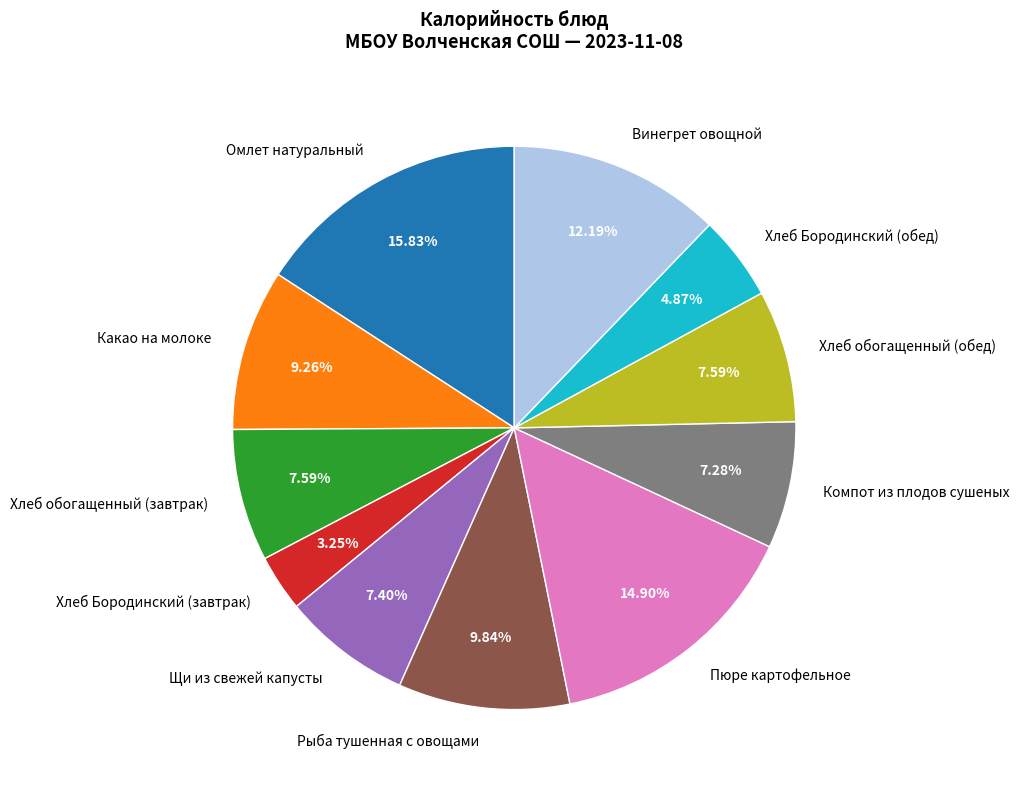

What percentage is NOT represented by Компот из плодов сушеных?

92.7%